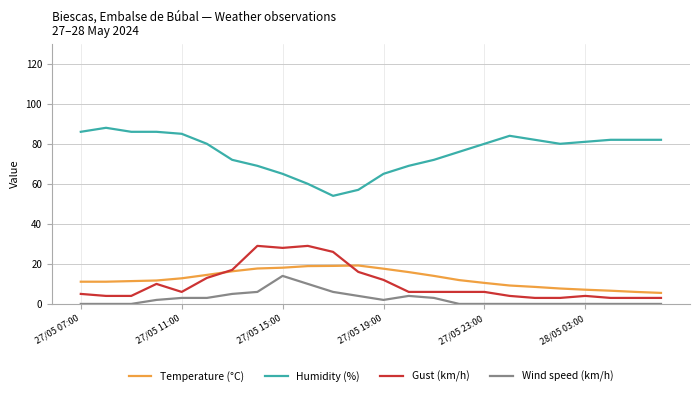

Which series has the largest total across all categories?

Humidity (%)